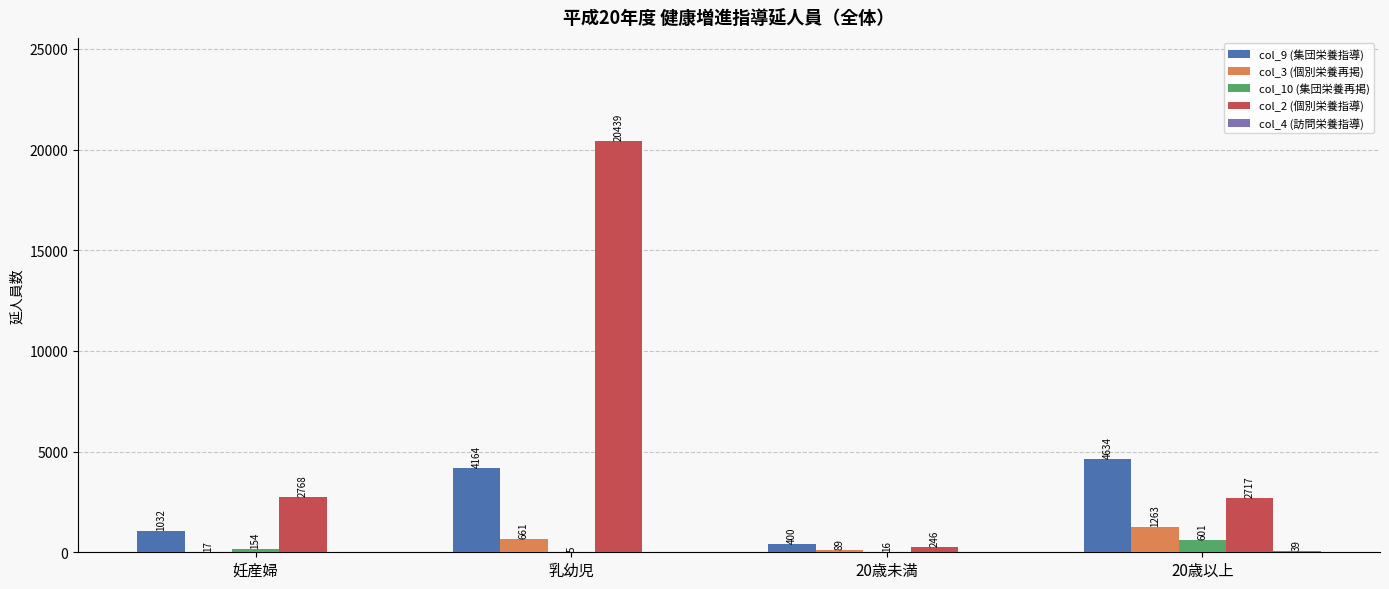

Which series changed the most between 乳幼児 and 20歳未満?

col_2 (個別栄養指導)